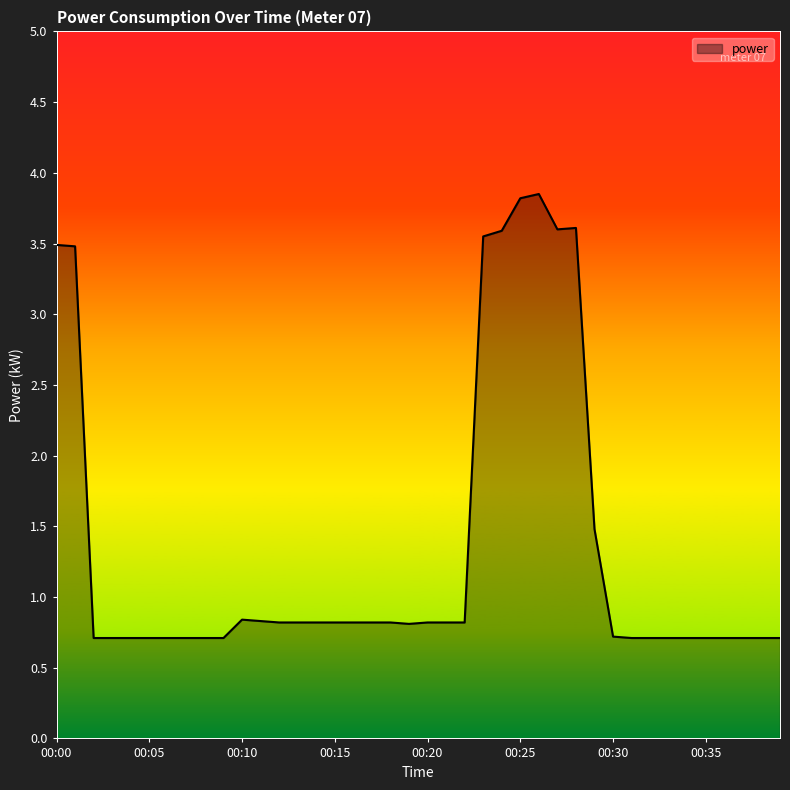

What is the difference between the maximum and minimum values?

3.1